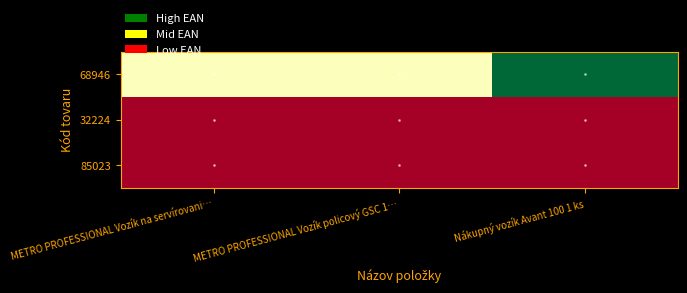

At how many categories does at least one series exceed 2710702160485?

3